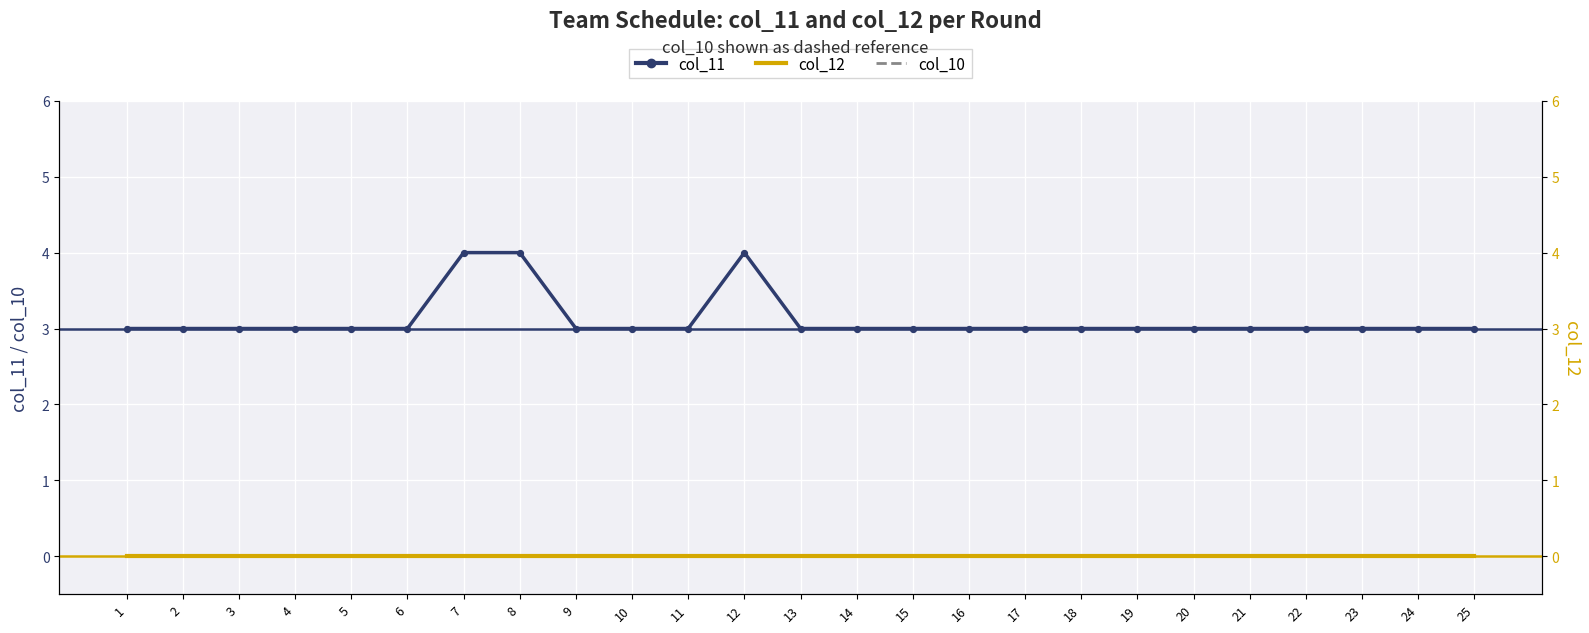

Which series has the largest total across all categories?

col_11